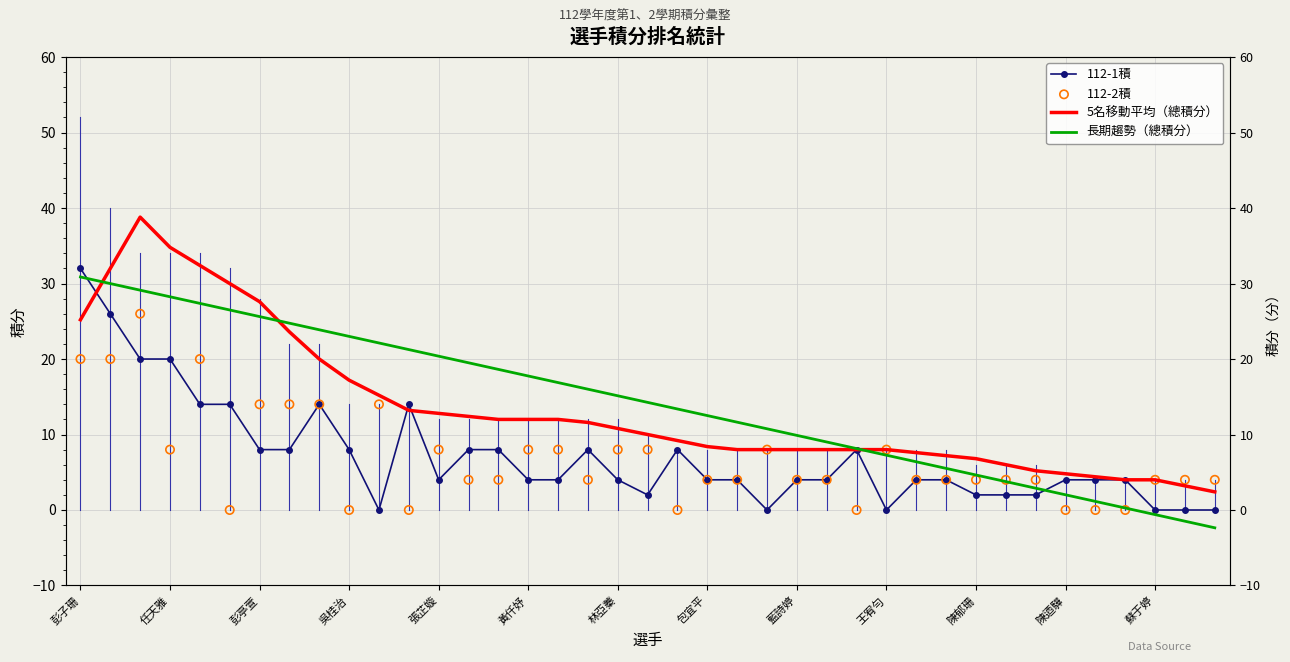

Which series has the largest total across all categories?

長期趨勢（總積分）